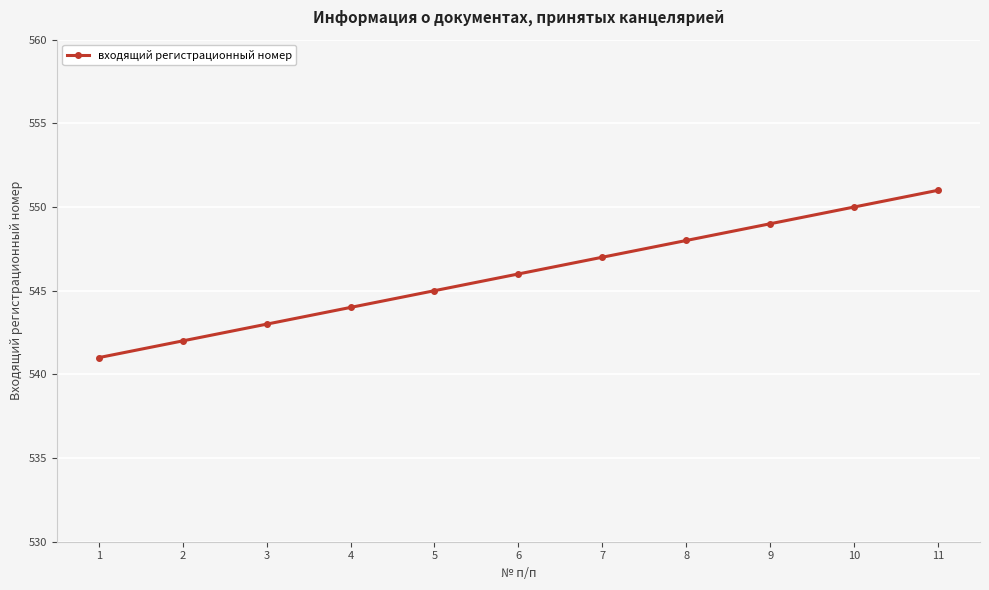

Approximately how many times larger is the value at 2 compared to 6?

1.0